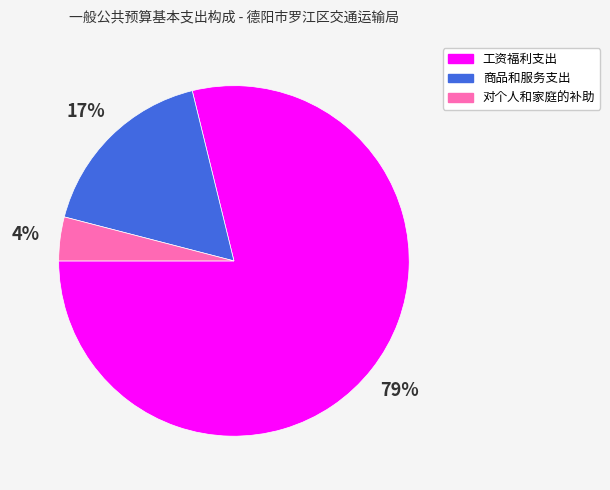

The 对个人和家庭的补助 slice represents 17% of the pie. True or false?

False